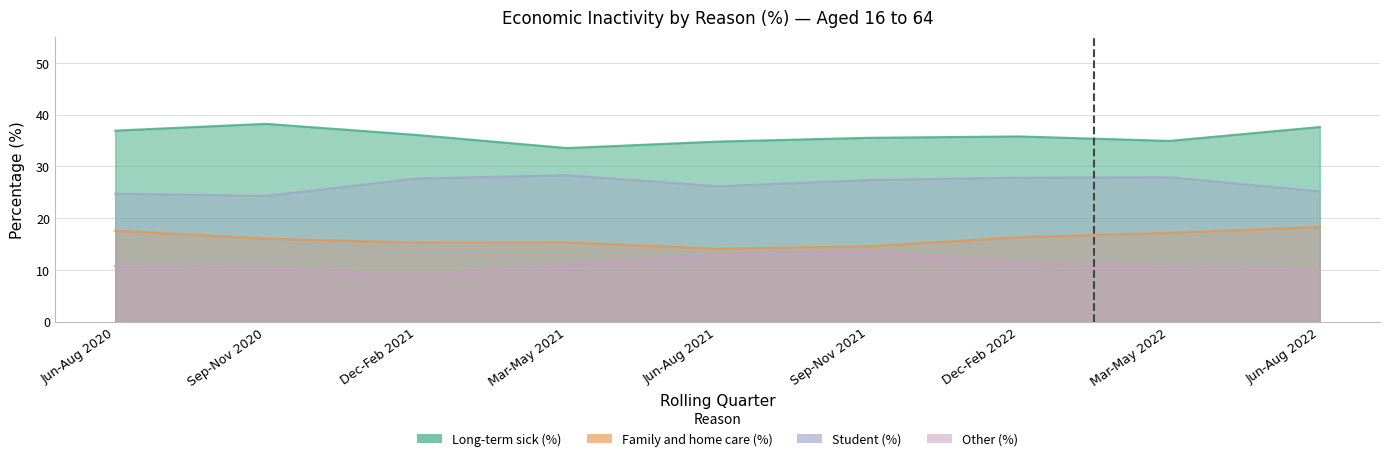

What is the label of the 5th point from the right?

Jun-Aug 2021